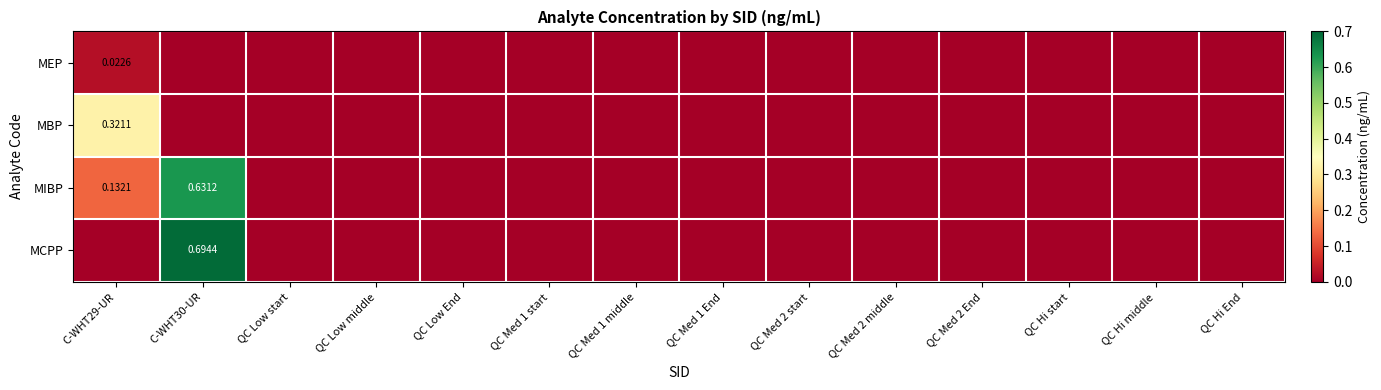

At which label is MIBP closest to 0?

QC Low start